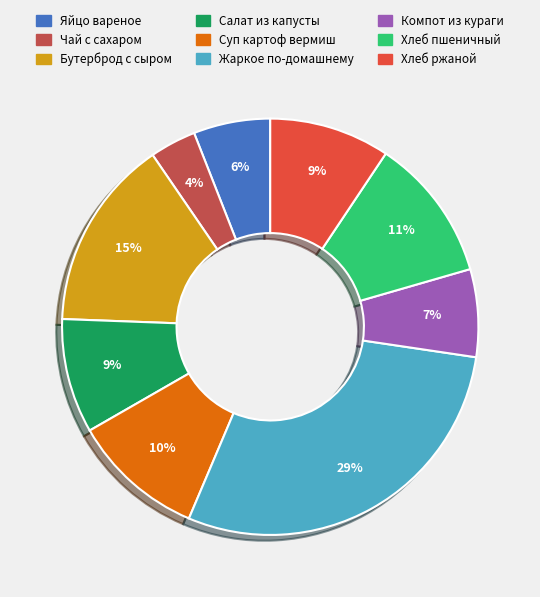

To the nearest percent, what is the average slice percentage?

11%